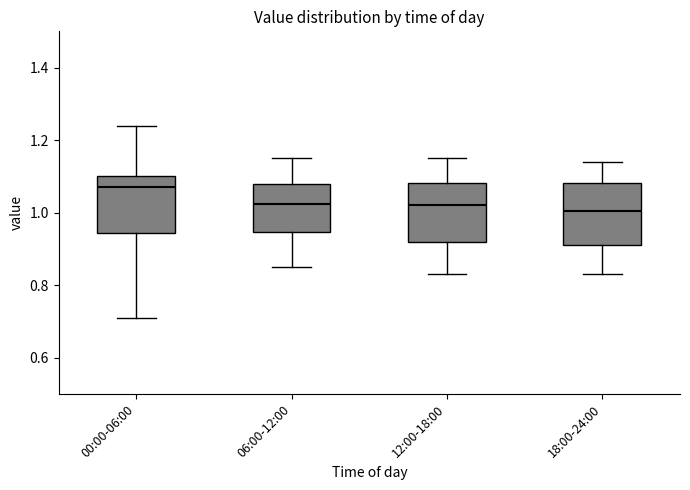

Reading left to right, read every box against the y-axis: the position of its median line, the range the box covers, and the ends of its whiskers. The values are not printed on the chart, so give them approximately, as read against the axis.

00:00-06:00: median 1.08, box 0.94 to 1.10, whiskers 0.72 to 1.24
06:00-12:00: median 1.02, box 0.94 to 1.08, whiskers 0.86 to 1.16
12:00-18:00: median 1.02, box 0.92 to 1.08, whiskers 0.84 to 1.16
18:00-24:00: median 1.00, box 0.92 to 1.08, whiskers 0.84 to 1.14